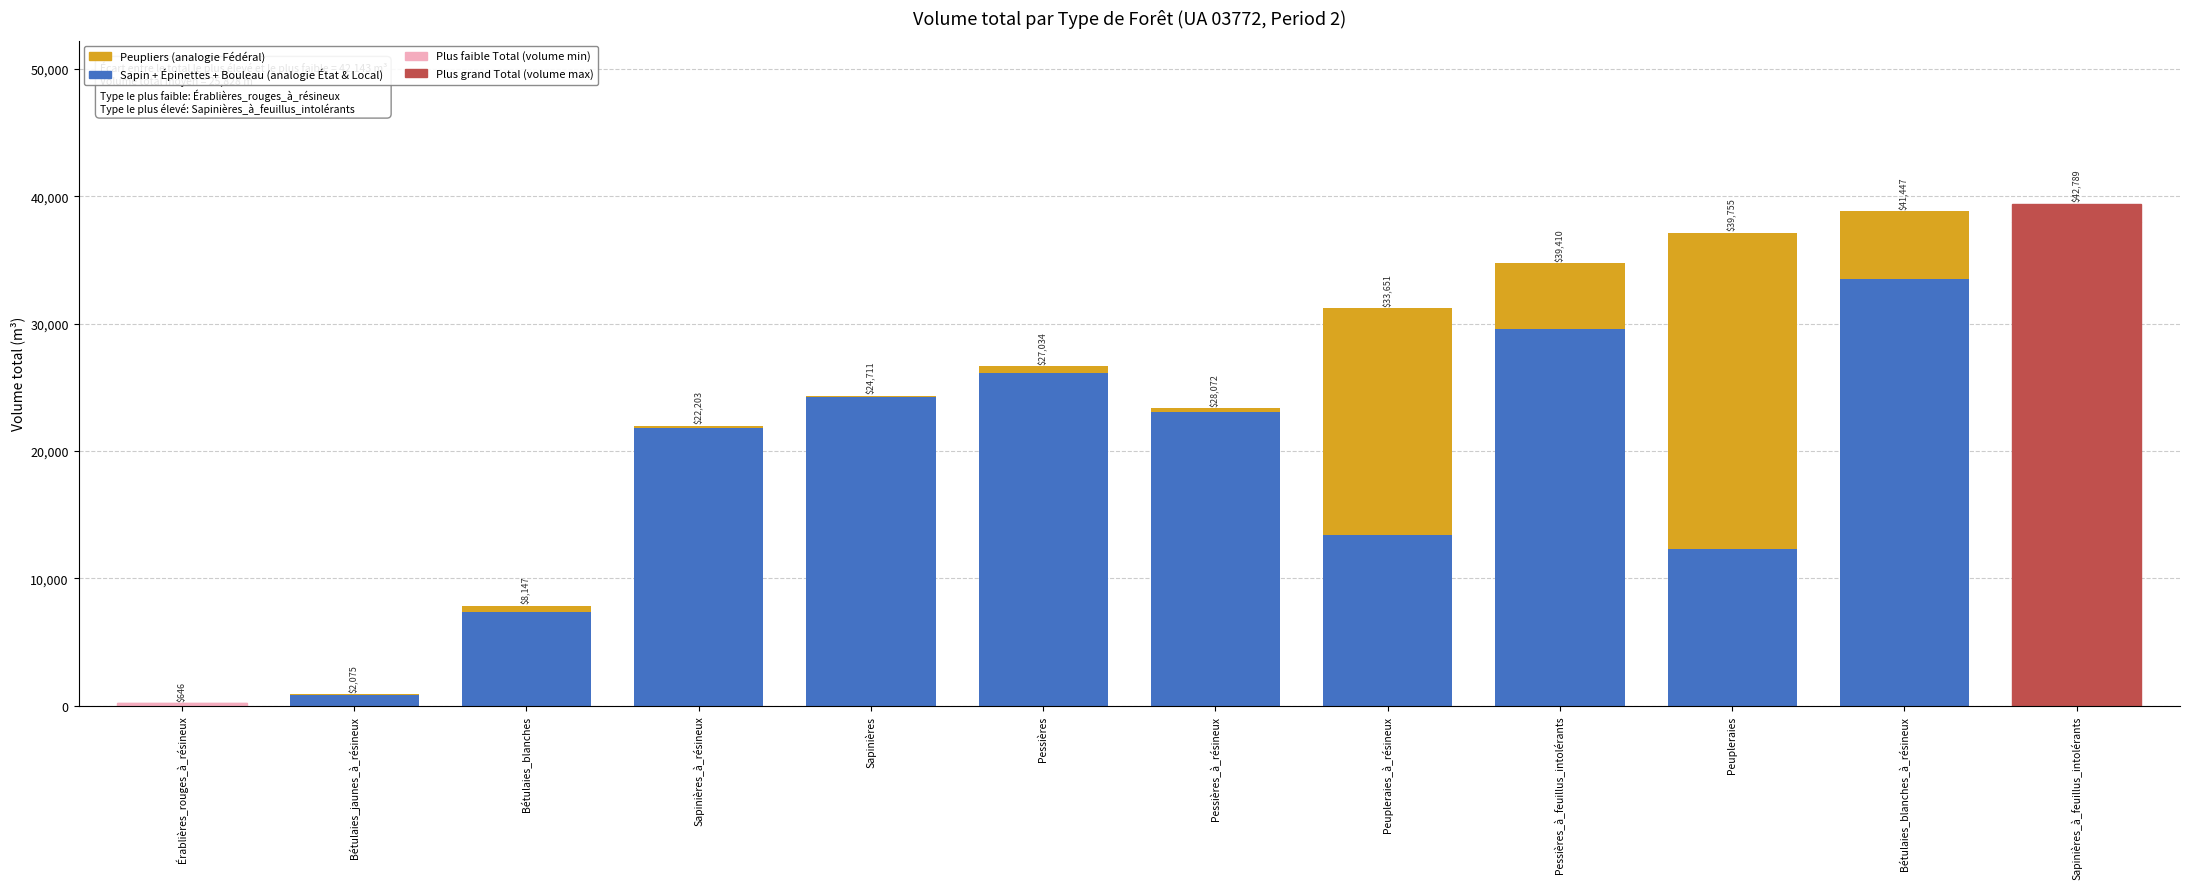

Does the chart contain stacked bars?

Yes